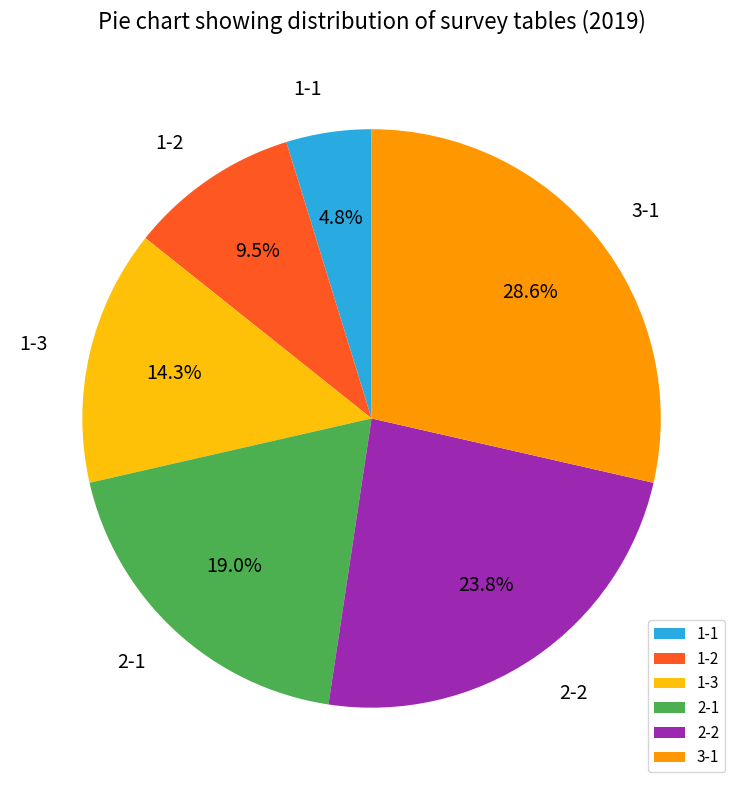

Does 1-3 represent more than half of the total?

No